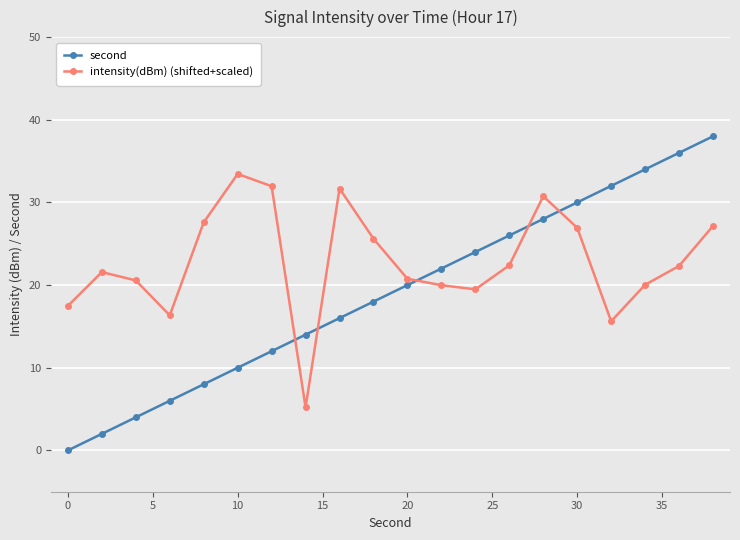

What is the average value of the intensity(dBm) (shifted+scaled) series?

22.8